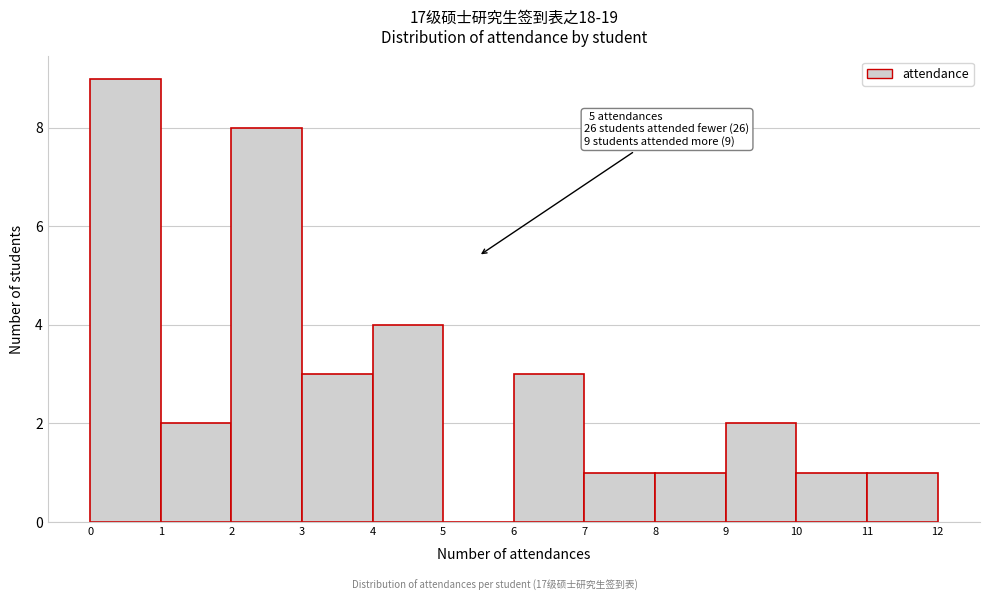

Over which range of the x-axis is the bar tallest?

0 to 1